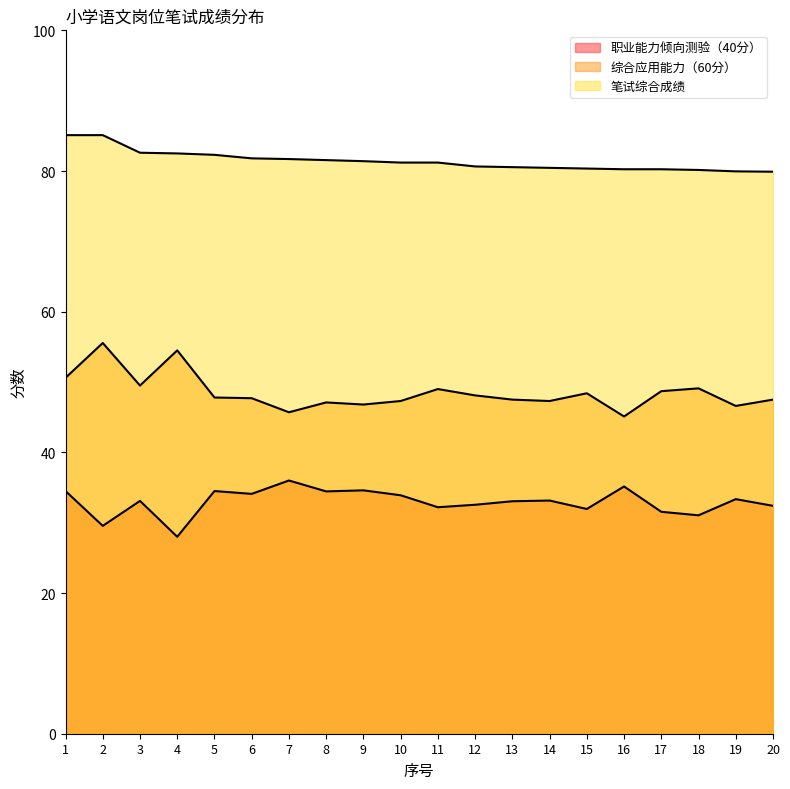

True or false: 职业能力倾向测验（40分） has a value of 14.8 at 8.

False